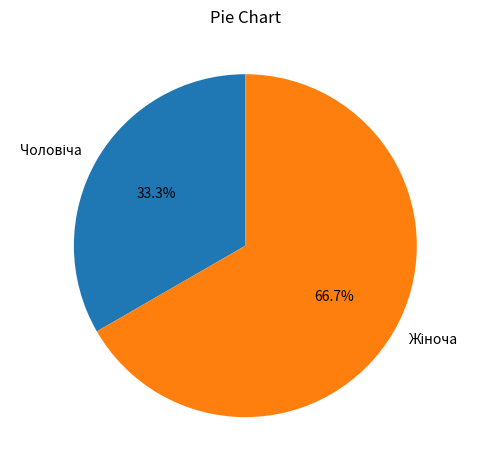

Is there a majority slice in this chart?

Yes